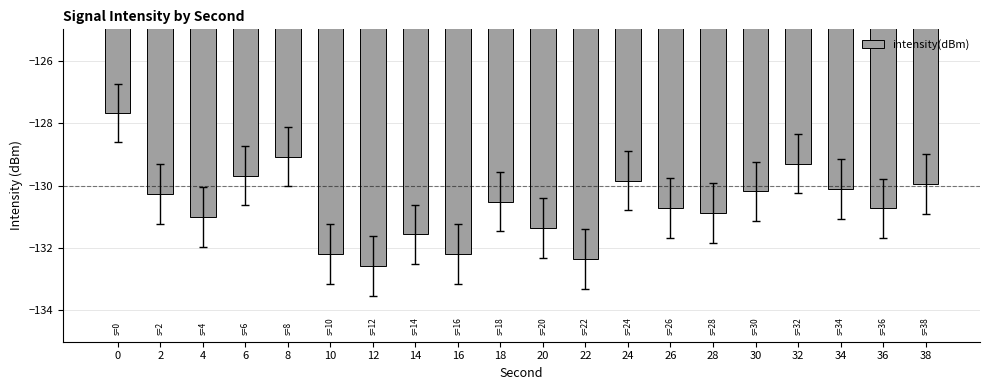

Does the chart contain any negative values?

Yes